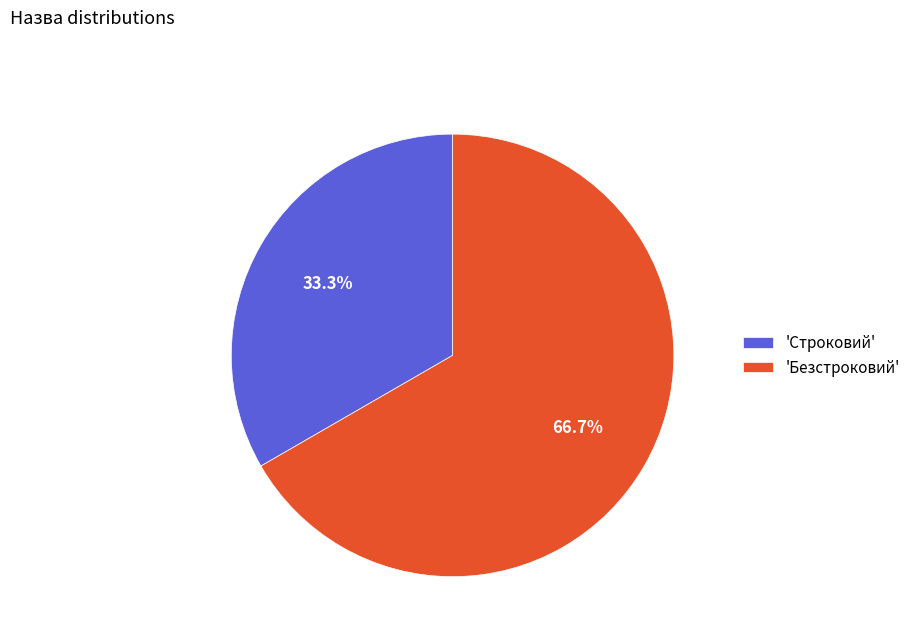

Is the sum of 'Безстроковий' and 'Строковий' greater than half?

Yes